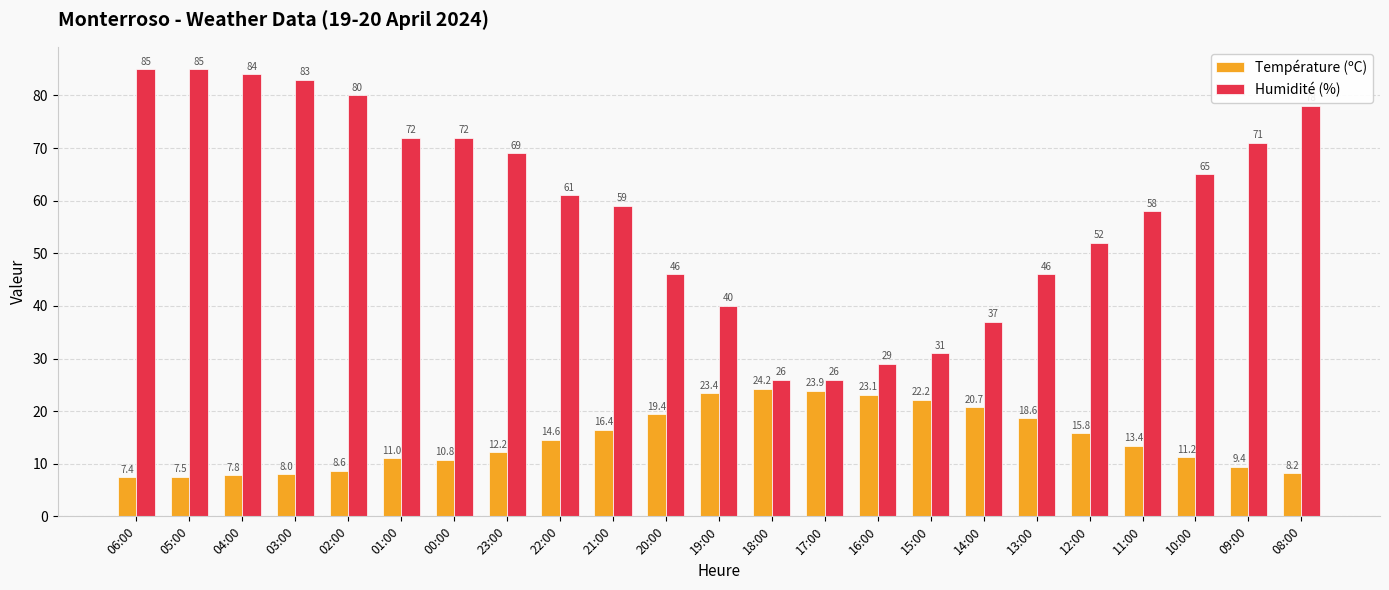

At how many categories does at least one series exceed 30?

20